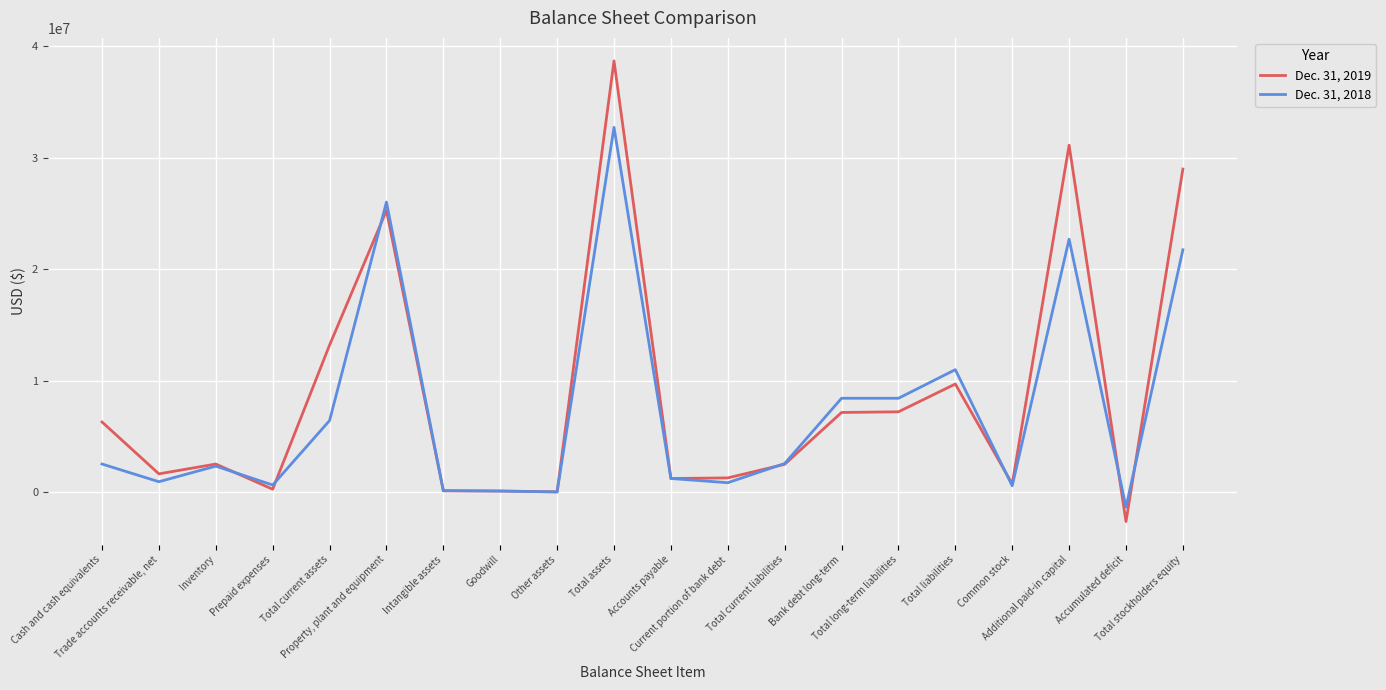

Does the chart have visible grid lines?

Yes